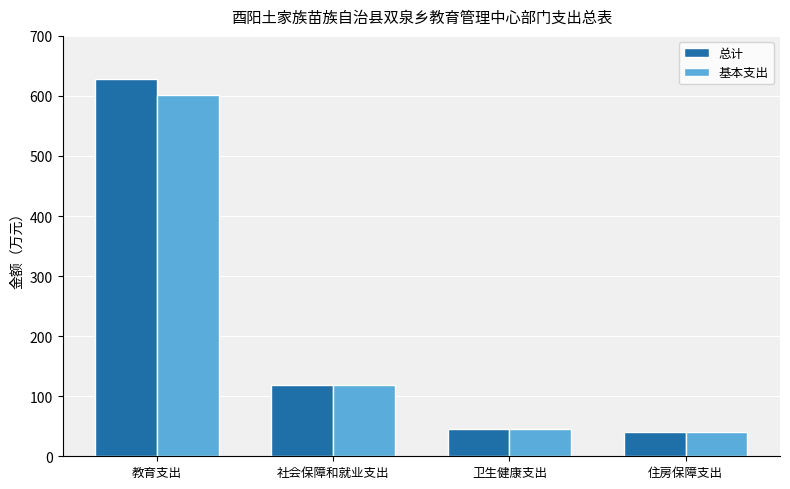

What is the approximate value of 总计 at 卫生健康支出?

45.7